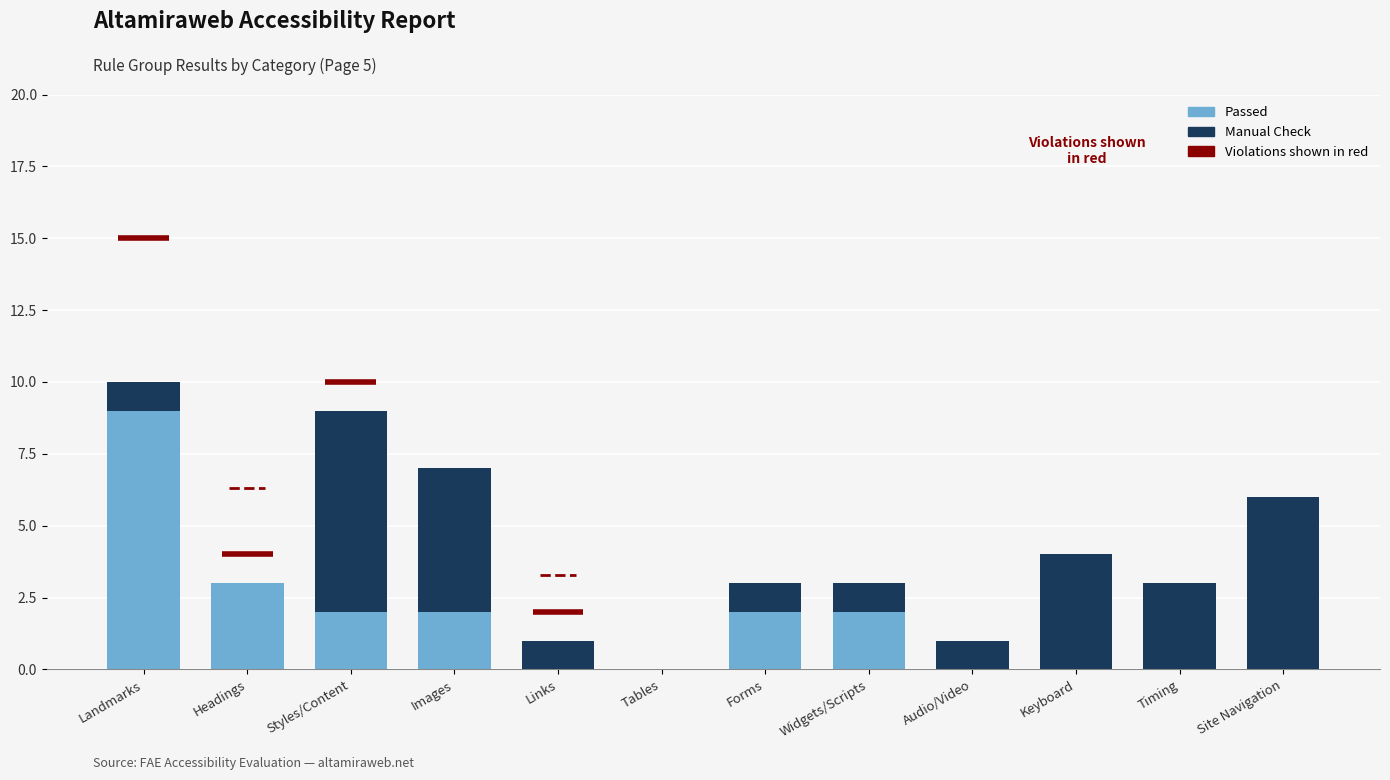

What is the value of the Manual Check bar at the 10th from the left?

4